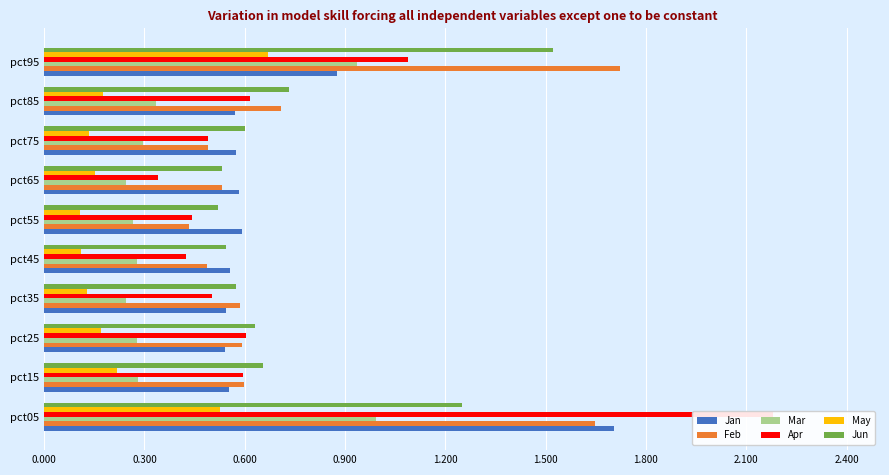

True or false: Jun has a value of 0.5 at pct45.

True